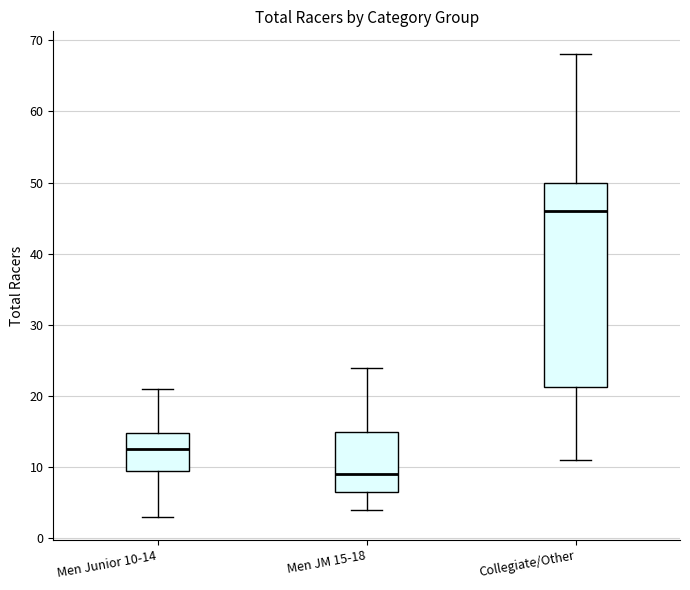

Reading left to right, transcribe this box plot: for each box, give where its median line is, the range the box spans, and where its two whiskers end, as read against the y-axis. The values are not printed on the chart, so give them approximately, as read against the axis.

Men Junior 10-14: median 13, box 10 to 15, whiskers 3 to 21
Men JM 15-18: median 9, box 7 to 15, whiskers 4 to 24
Collegiate/Other: median 46, box 21 to 50, whiskers 11 to 68